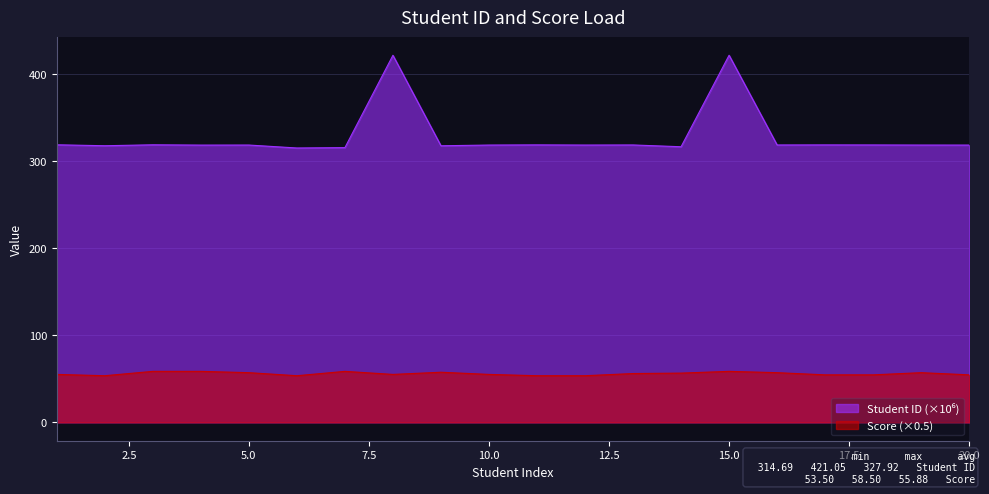

Rank the series at 8 from highest to lowest value.

Student ID, Score